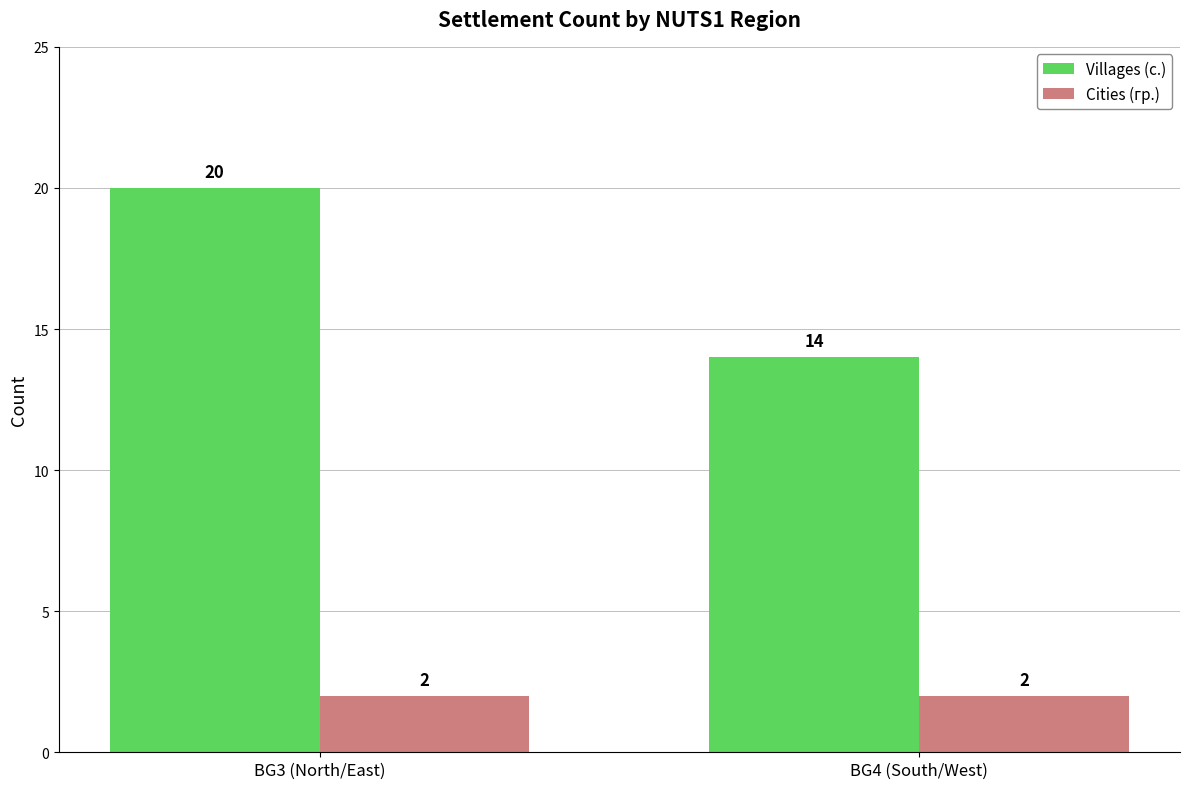

Is it true that Cities (гр.) equals 2 at BG4 (South/West)?

True